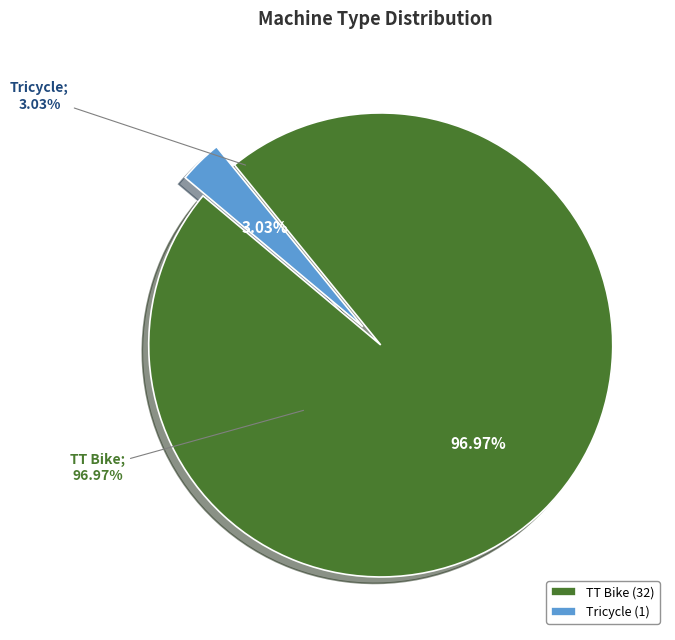

The Tricycle slice represents 3% of the pie. True or false?

True